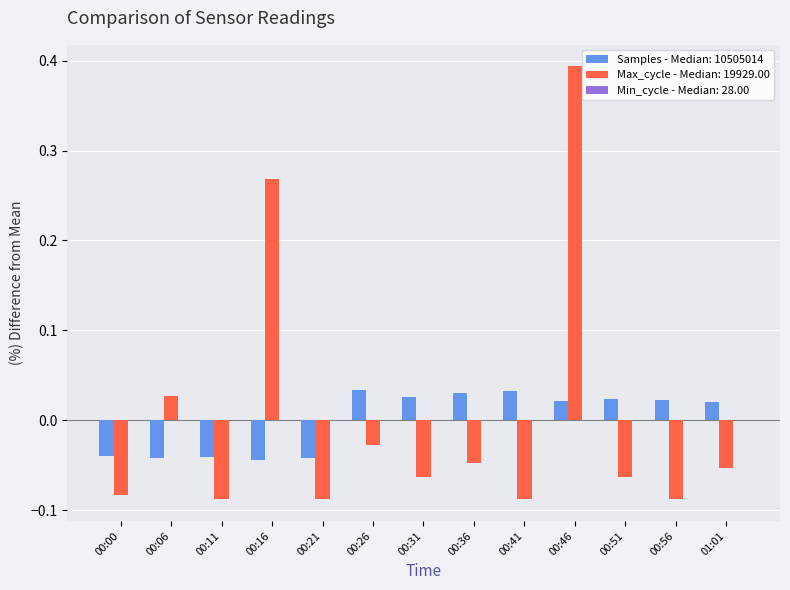

At how many categories does at least one series exceed 0?

10